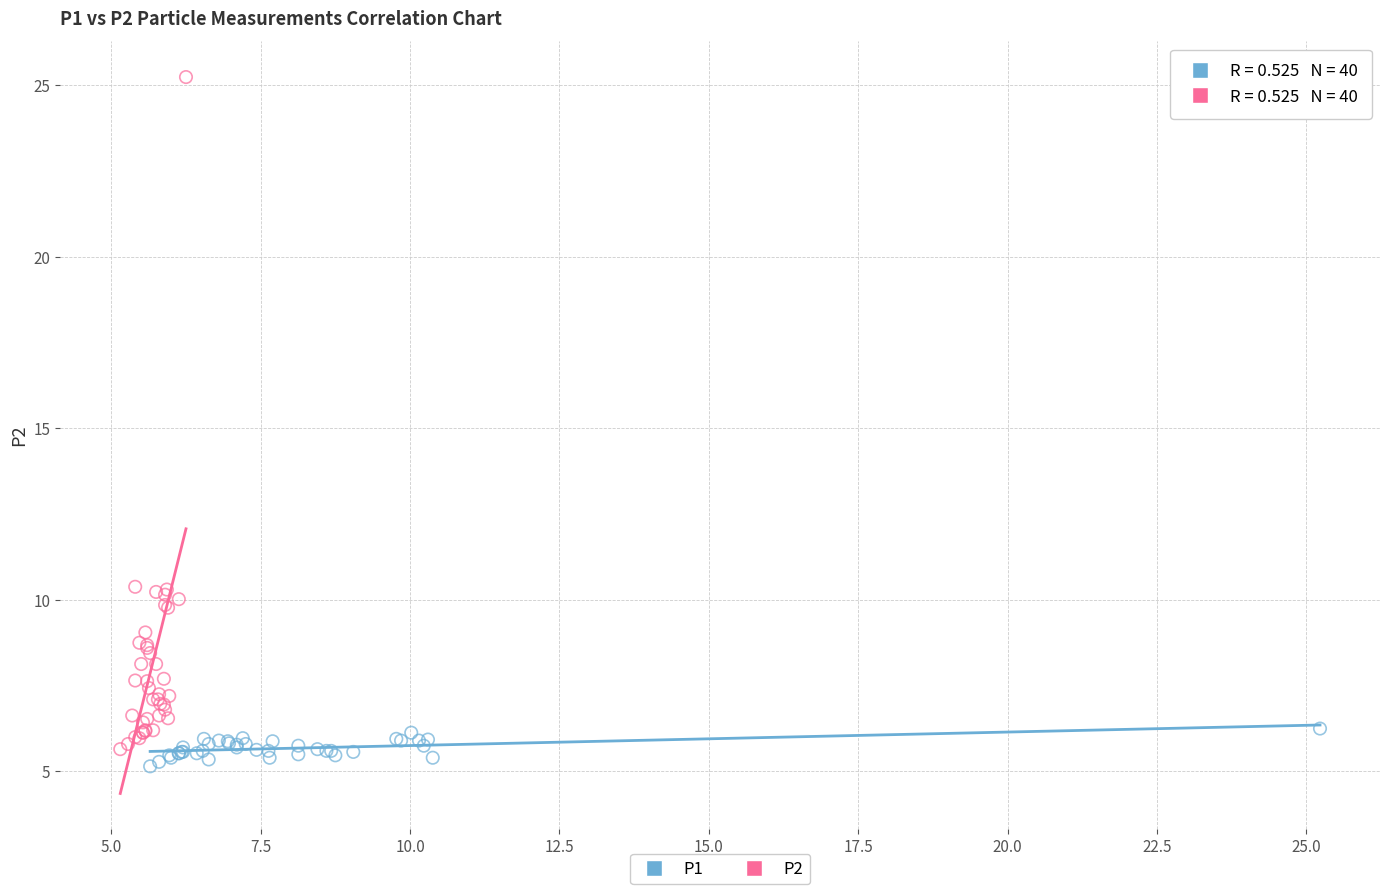

Which series has the widest spread of Y values?

P2